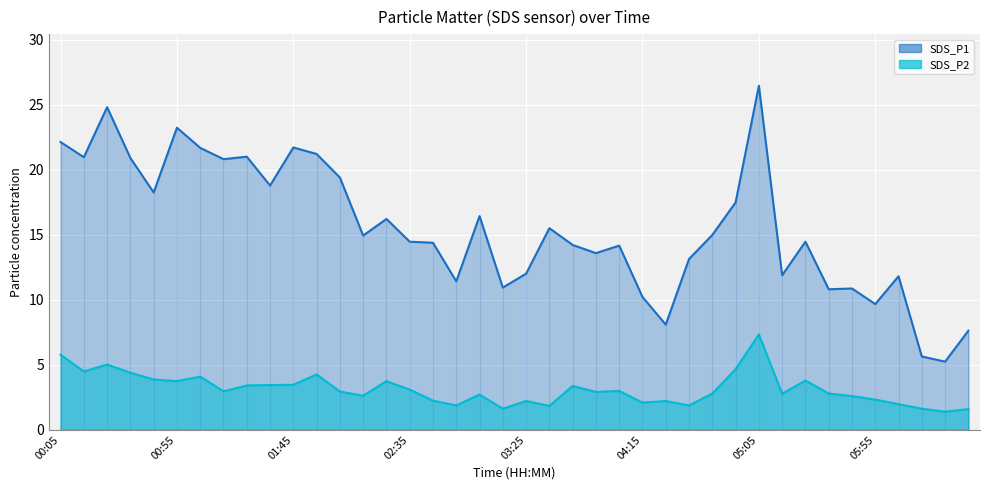

List the series in order of their overall mean, lowest first.

SDS_P2, SDS_P1